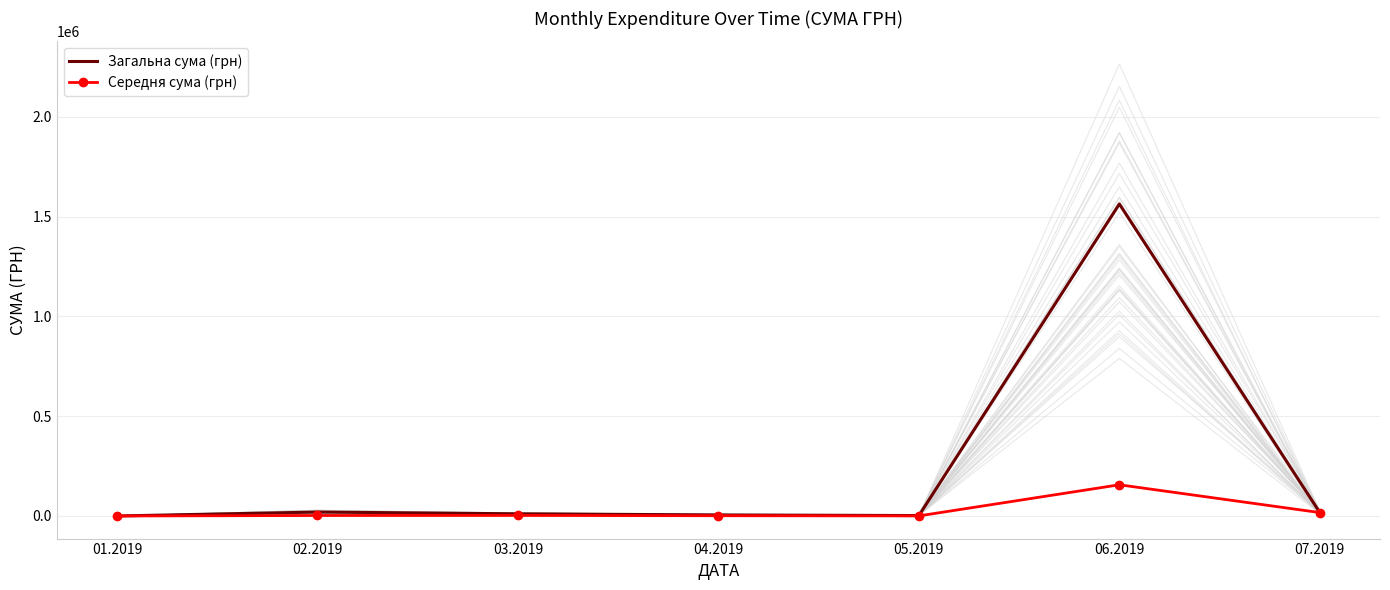

Rank the series at 02.2019 from lowest to highest value.

Середня сума (грн), Загальна сума (грн)